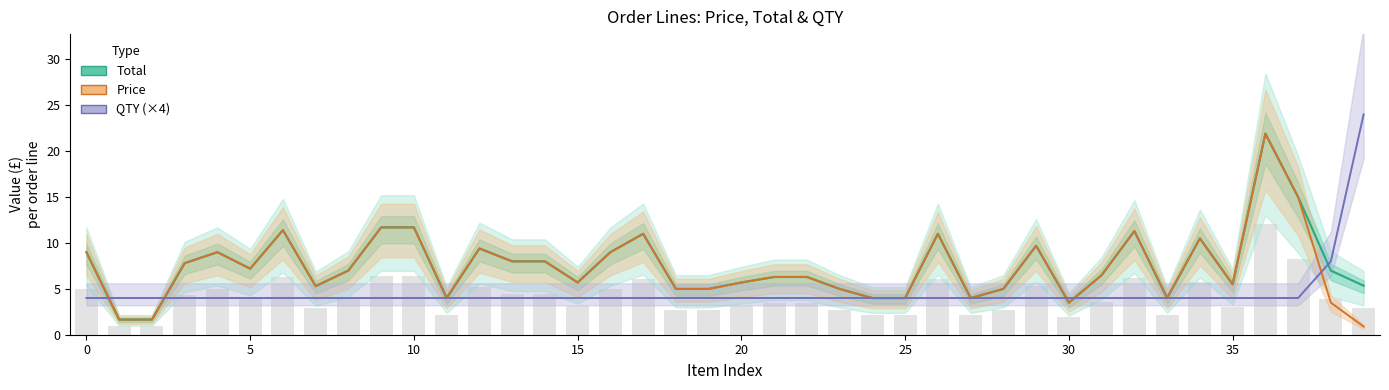

What value does the Price series have at 30?

3.5